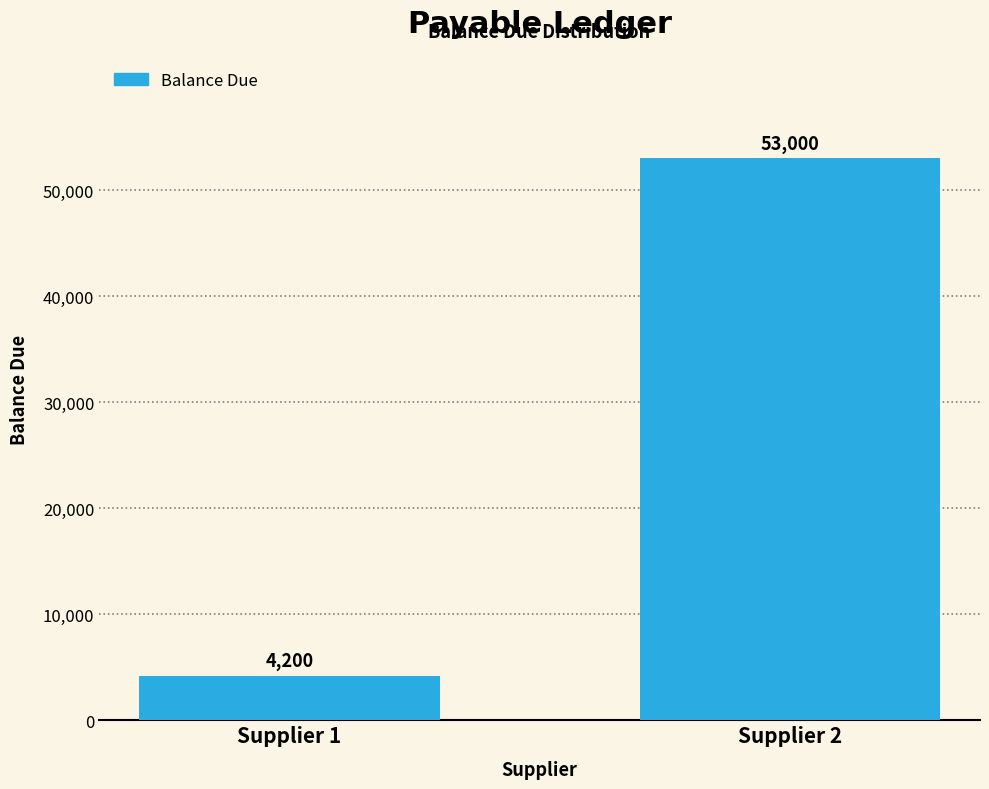

Reading right to left, what are all the values shown in this chart?

53000	4200